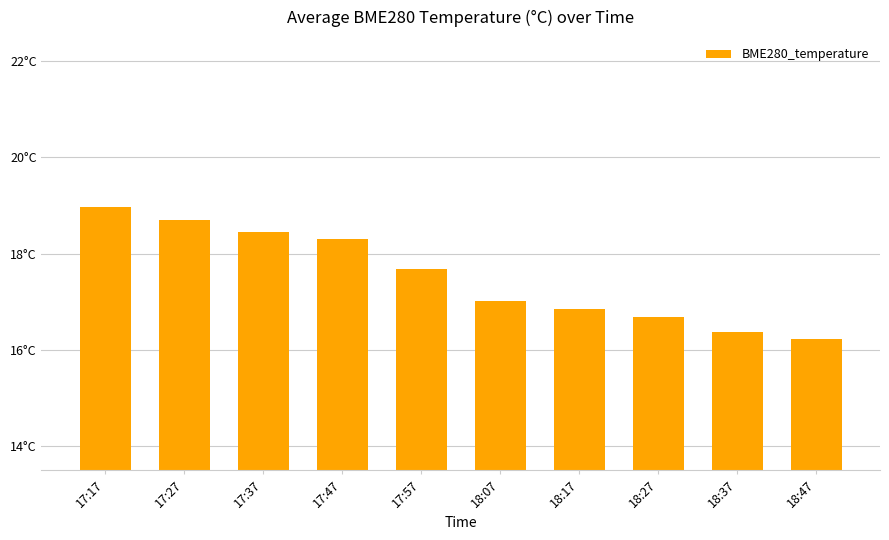

The value at 18:07 is 24.8. True or false?

False